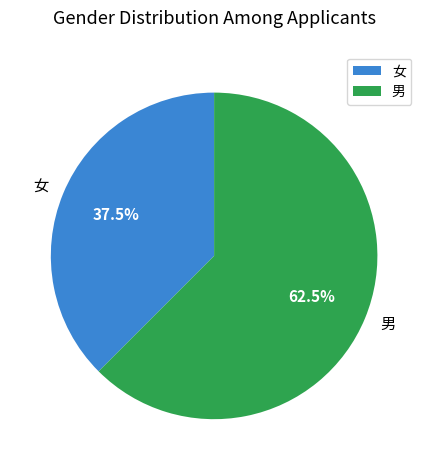

Count the number of slices in the pie.

2